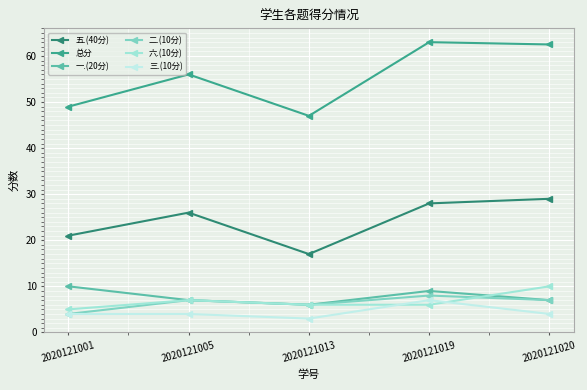

At which label does 二.(10分) first exceed 7?

2020121019